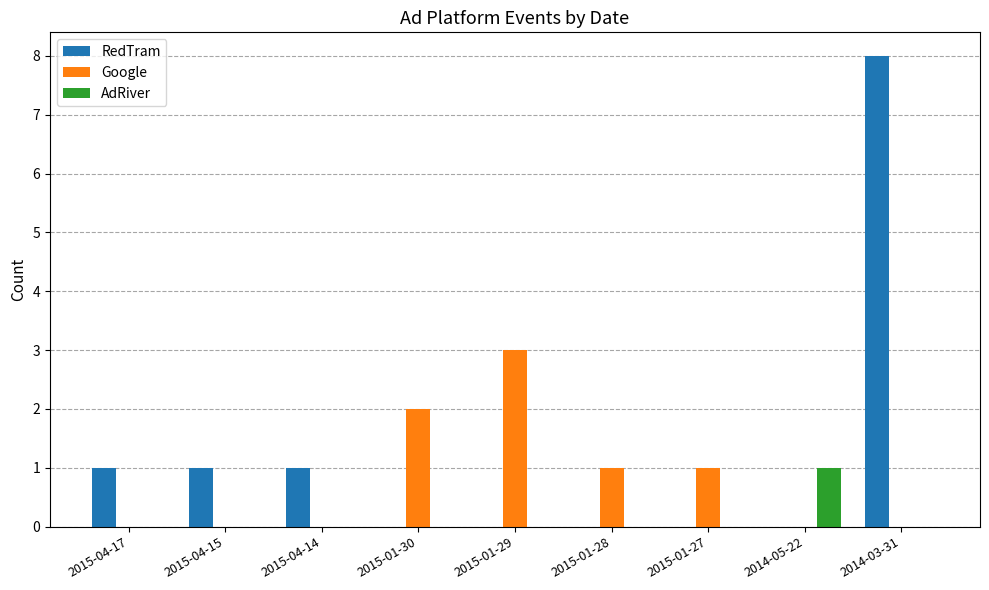

Between 2015-01-29 and 2014-05-22, which series saw the biggest shift?

Google